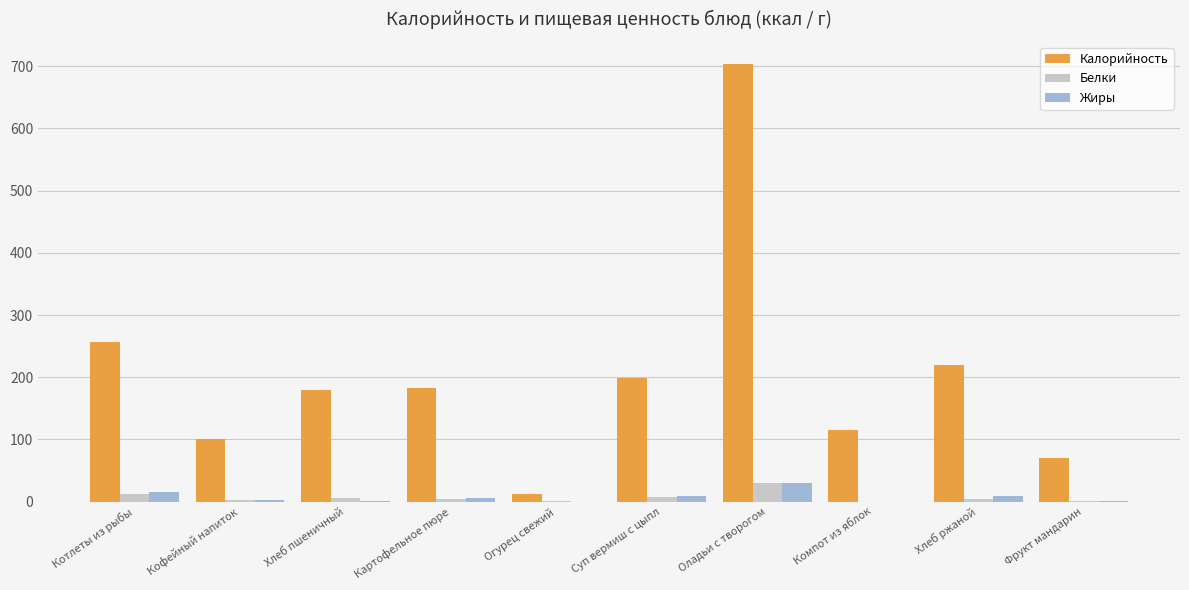

What is the average value of the Белки series?

6.9